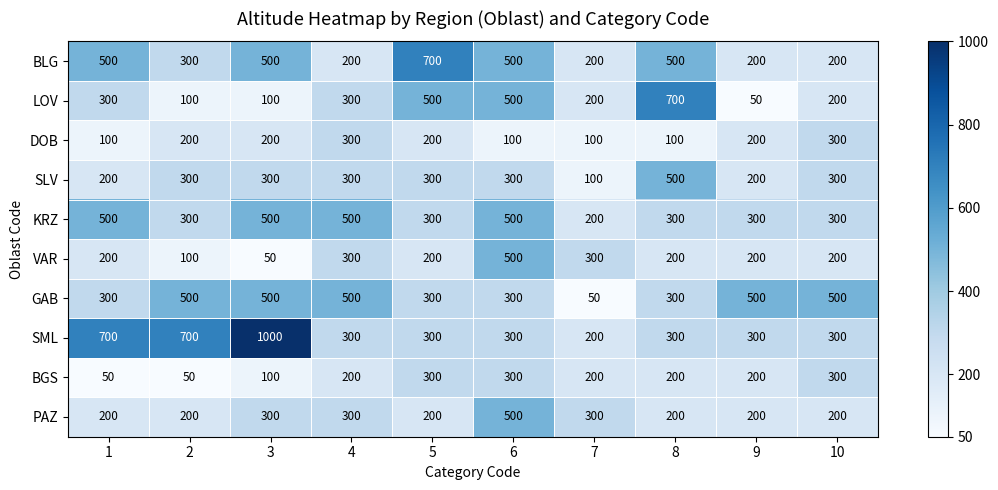

What is the sum of all SML values?

4400